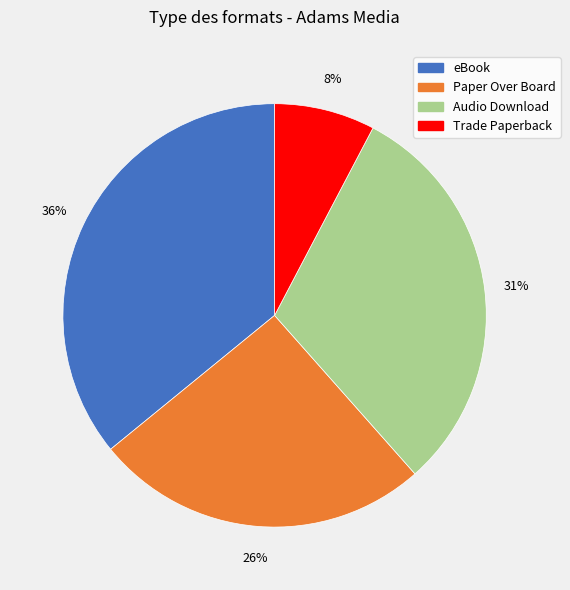

Is there a majority slice in this chart?

No